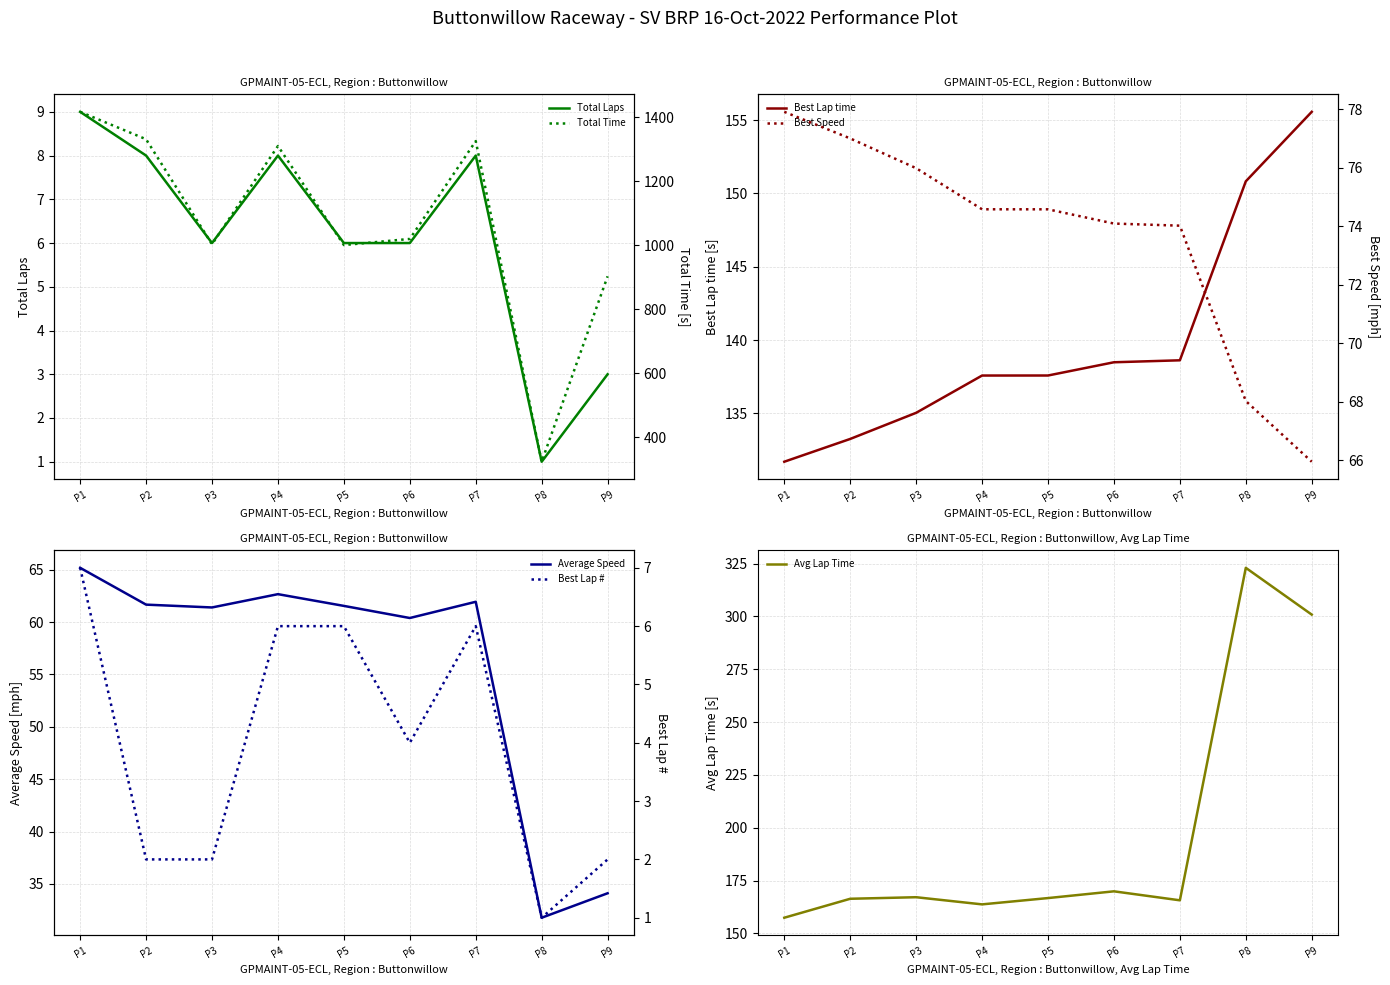

Which category has the highest value in the Total Laps series?

P1